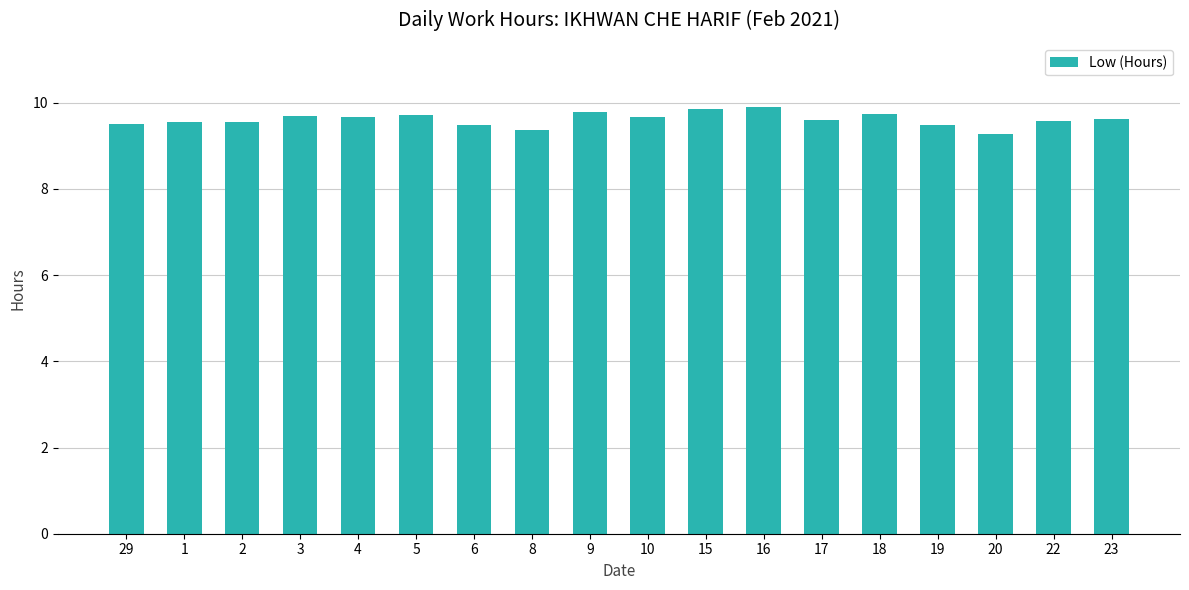

The chart shows a value of 9.9 at 15. True or false?

True